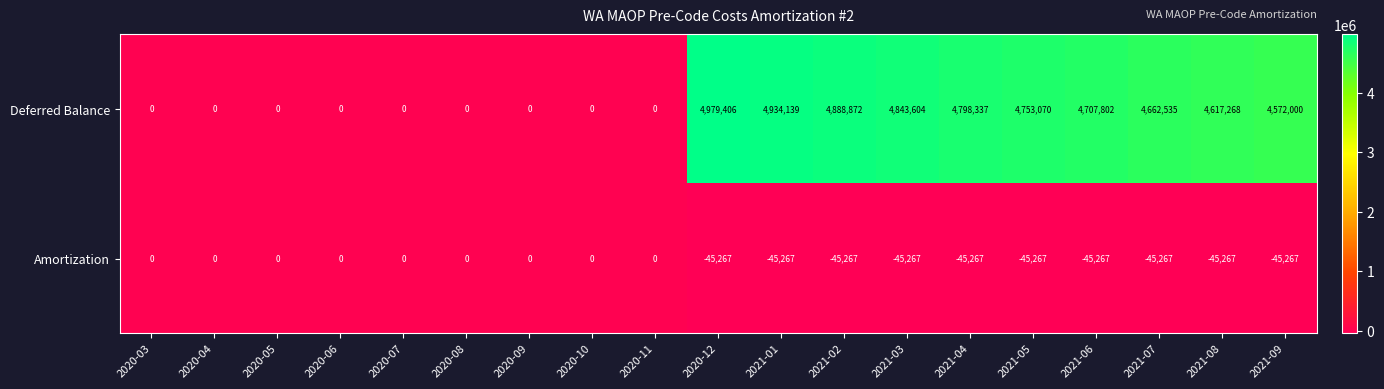

What is the maximum value shown in the chart?

4979406